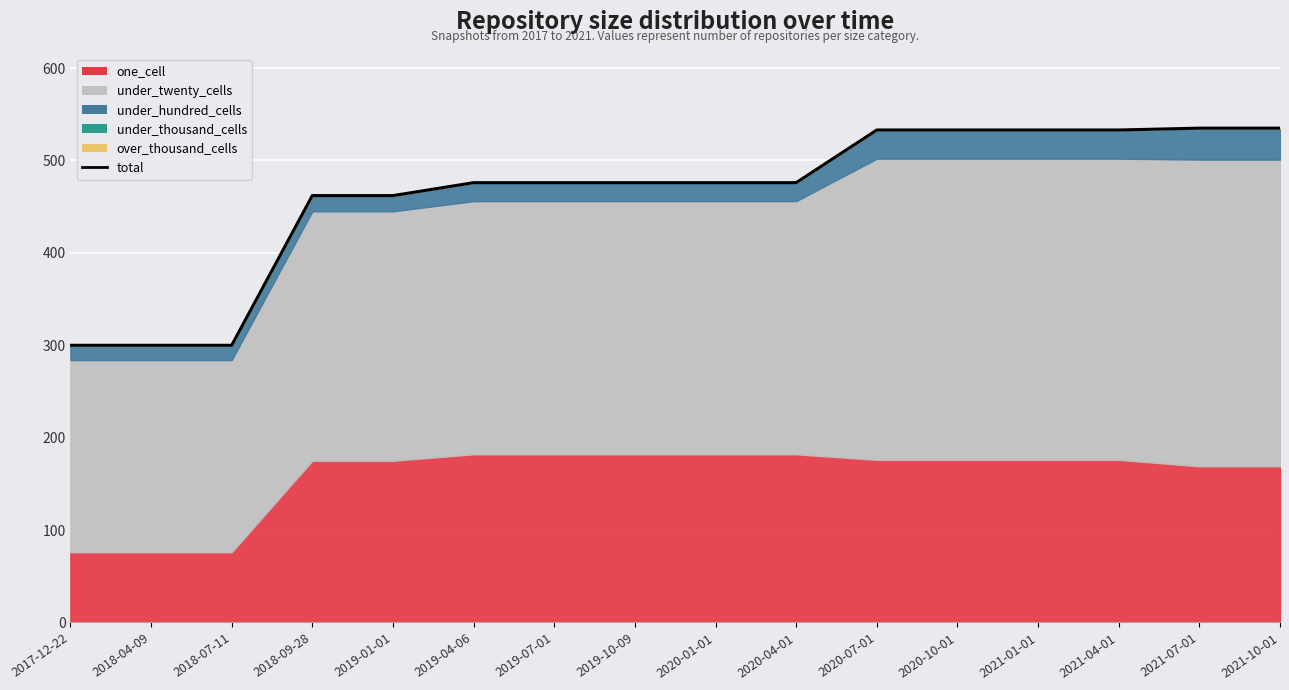

True or false: the data shows 535 at 2021-07-01.

True